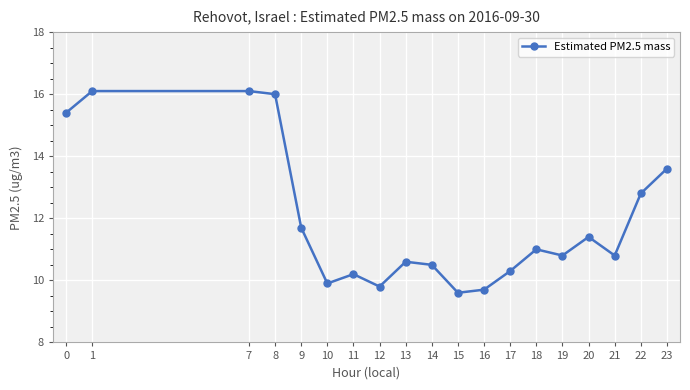

What is the minimum value shown in the chart?

9.6